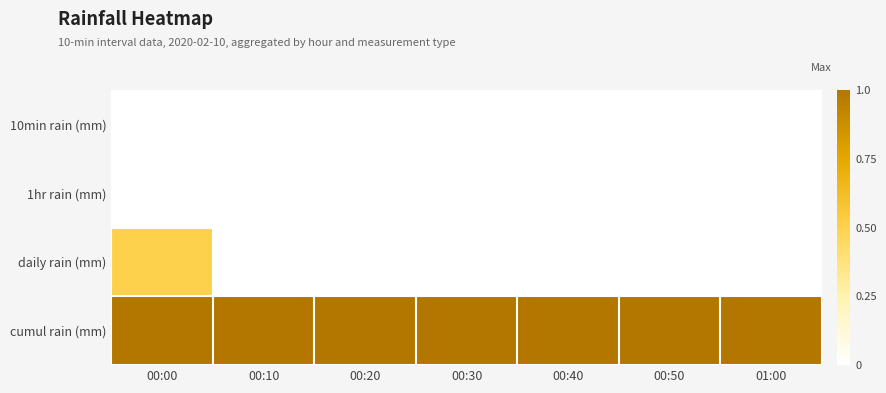

Which series has the largest total across all categories?

cumul rain (mm)